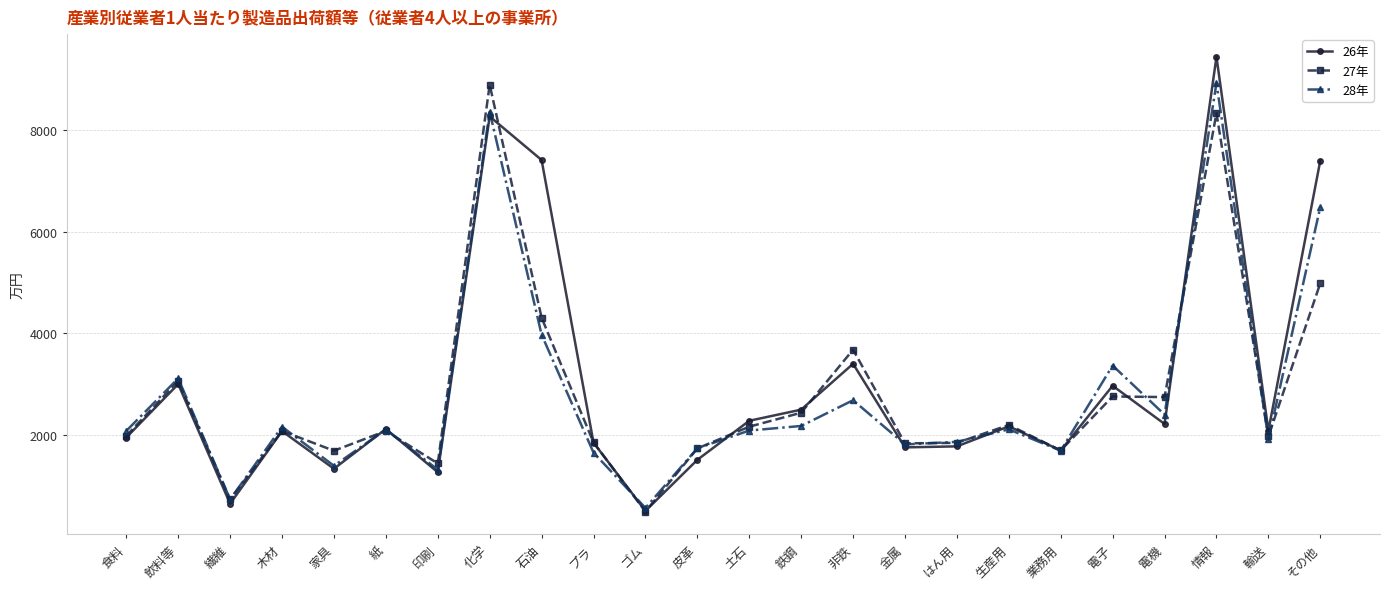

Which category has the highest value across all series?

情報